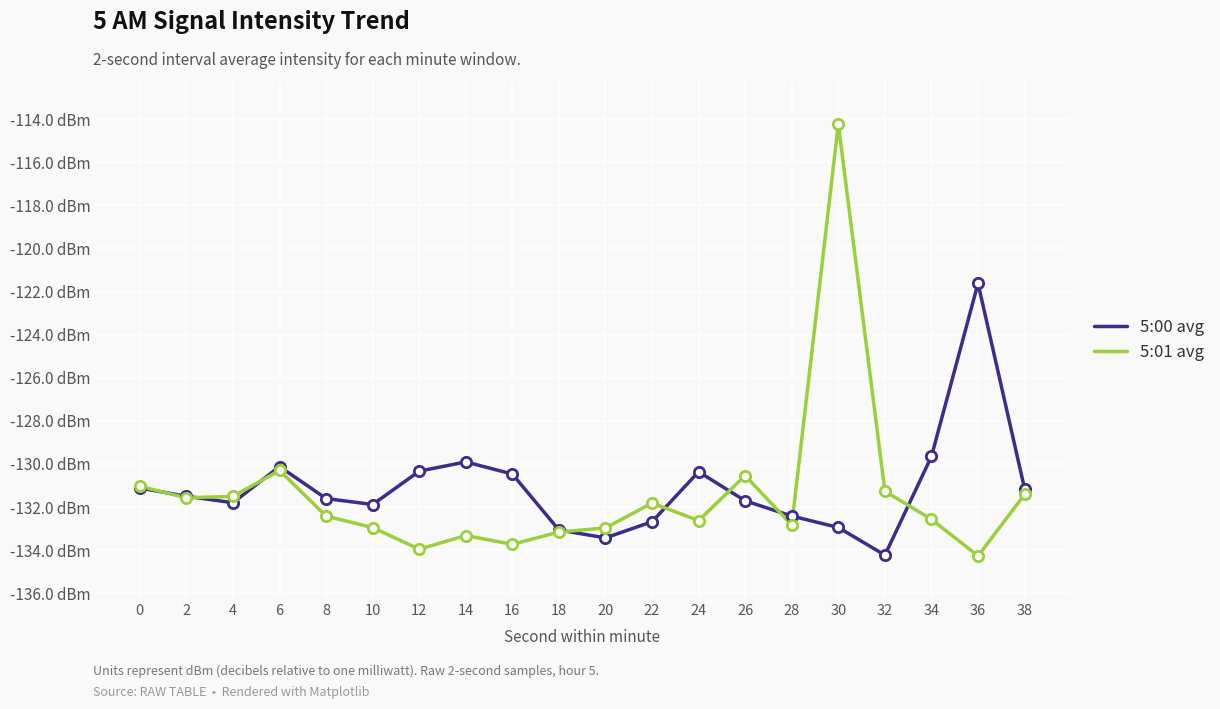

What is the total value across all series at 14?

-263.2